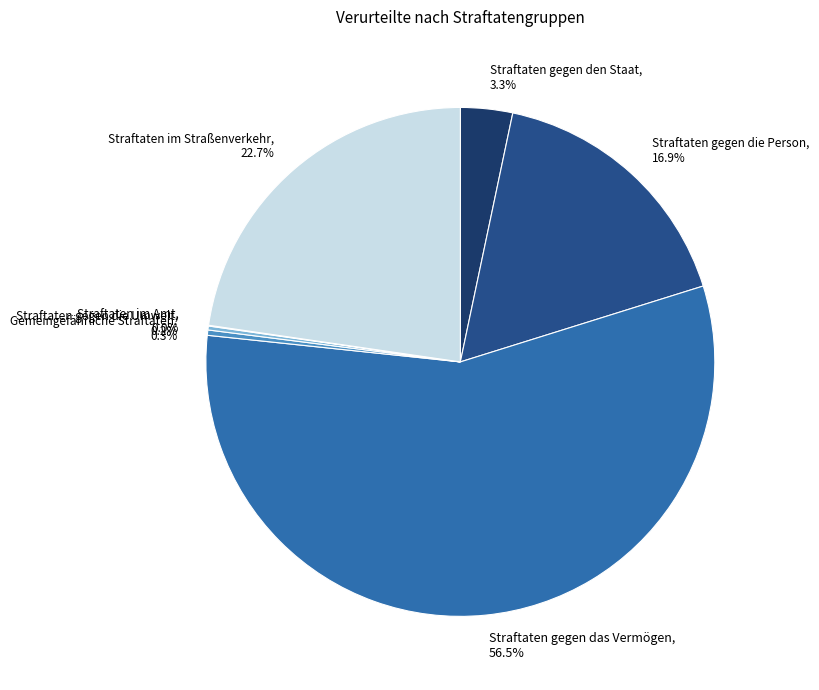

Which slice represents more than half of the pie?

Straftaten gegen das Vermögen